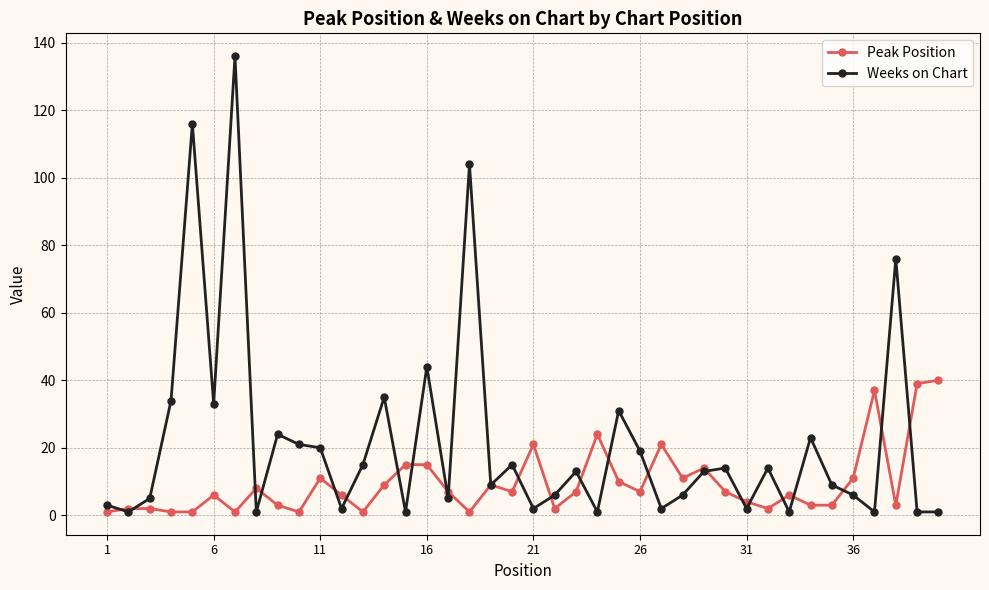

Rank the series by their maximum value, from highest to lowest.

Weeks on Chart, Peak Position